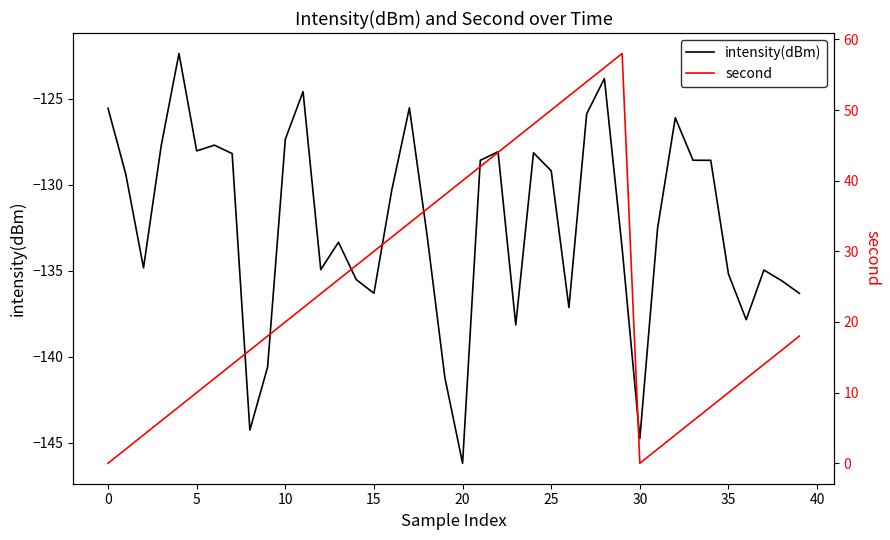

List the series in order of their peak value, lowest first.

intensity(dBm), second